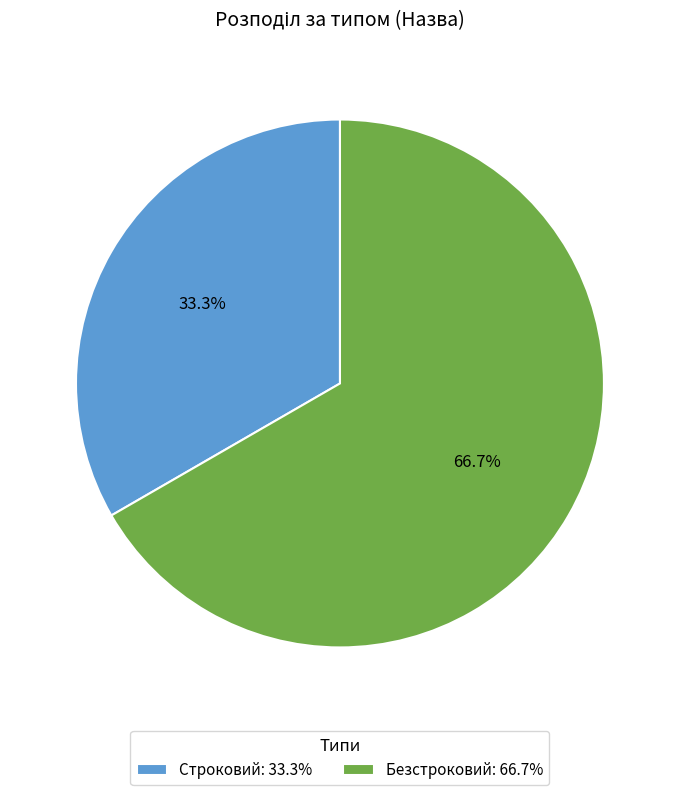

How many segments does this pie chart have?

2